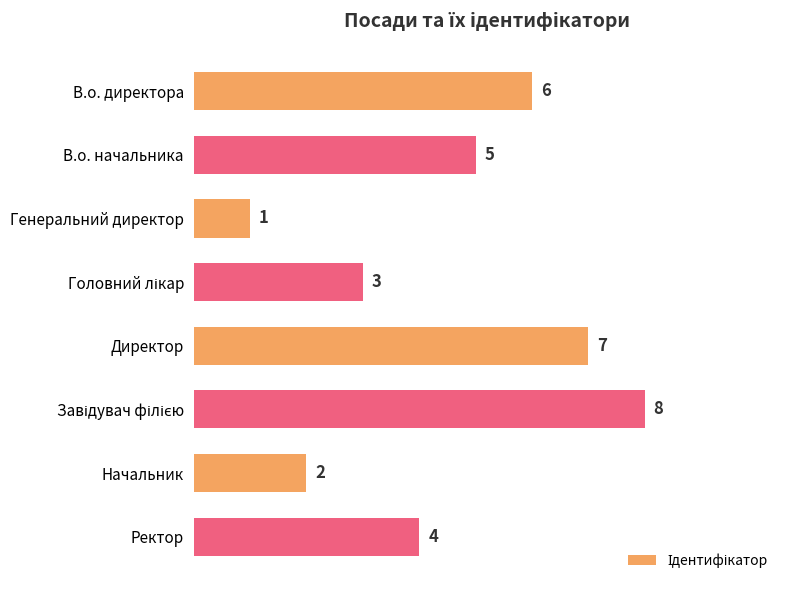

What is the greatest value displayed?

8